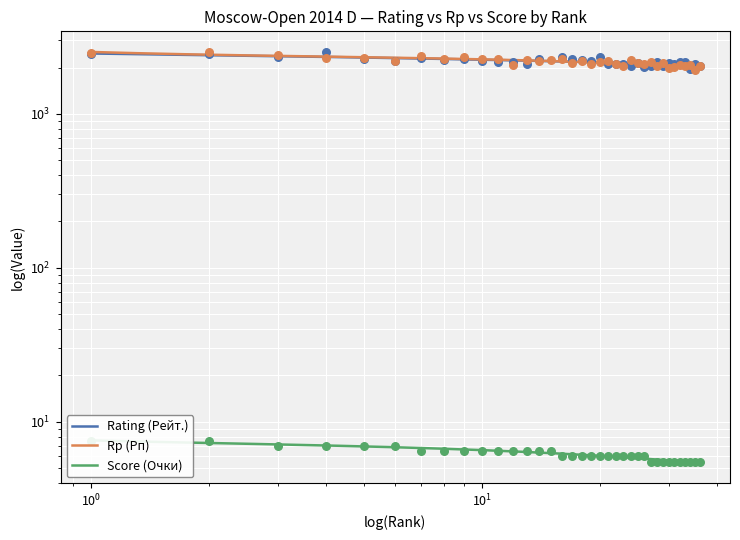

Is the value of Score (Очки) at 24 greater than the value of Rp (Рп) at 32?

No